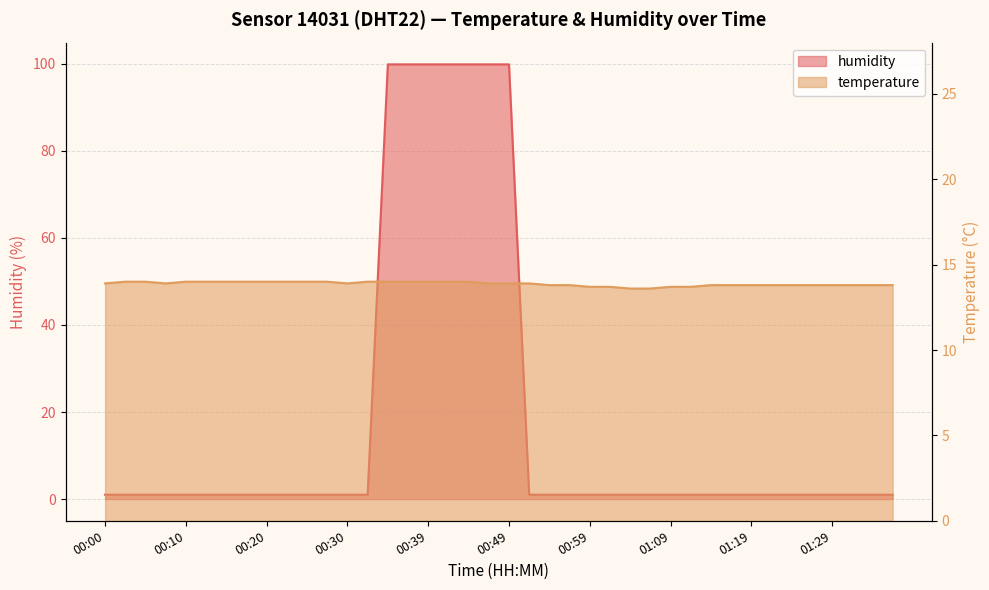

What is the average value of the temperature series?

13.9